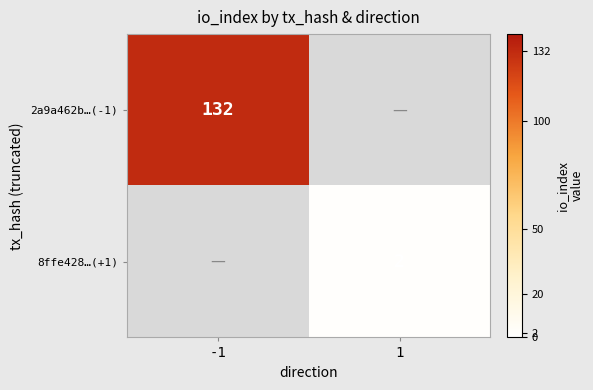

Is it true that 8ffe428…(+1) equals 2 at 1?

True